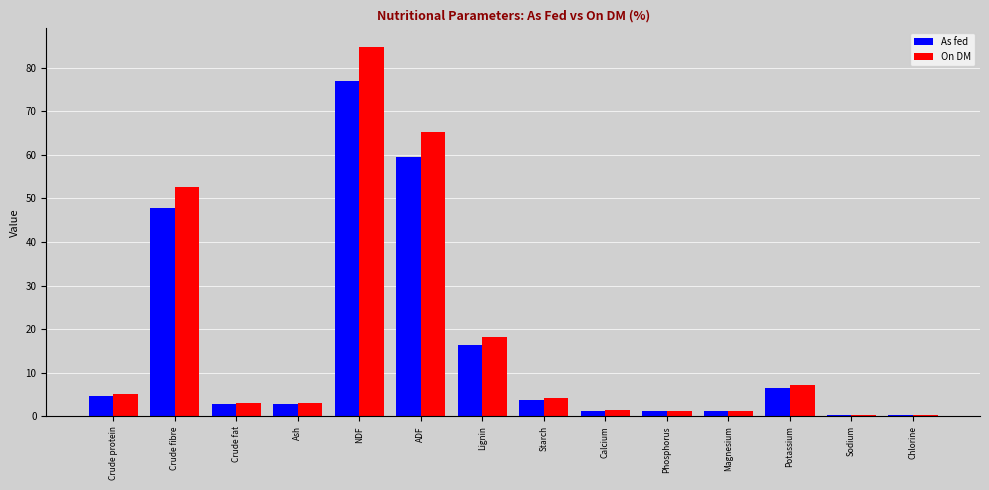

What value does the As fed series have at ADF?

59.4